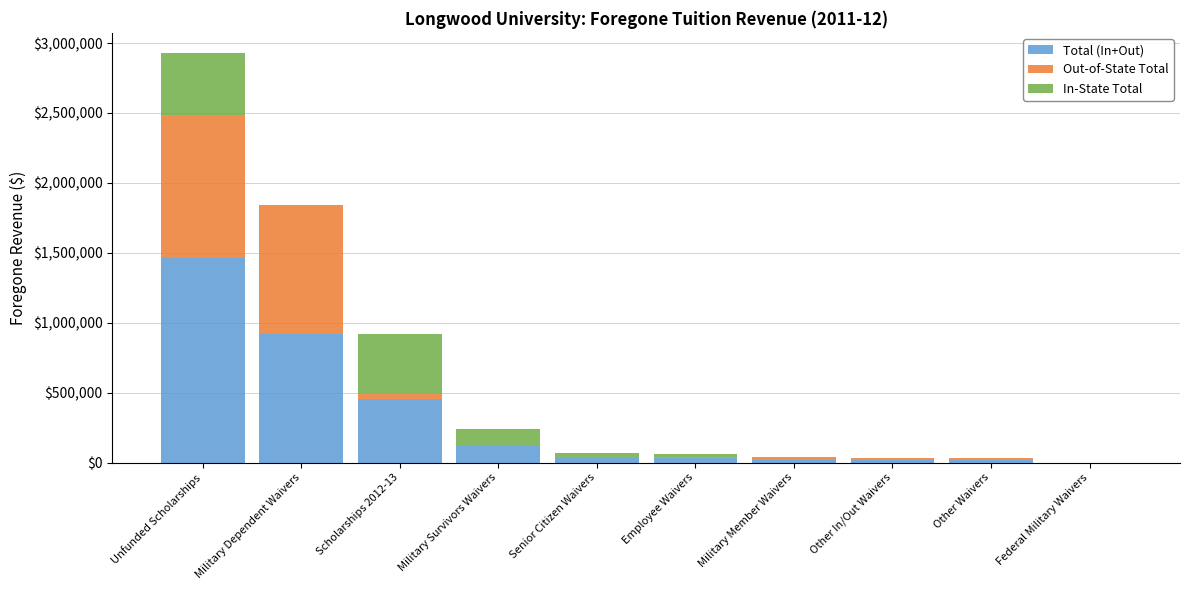

True or false: Total (In+Out) has a value of 1324047 at Military Dependent Waivers.

False